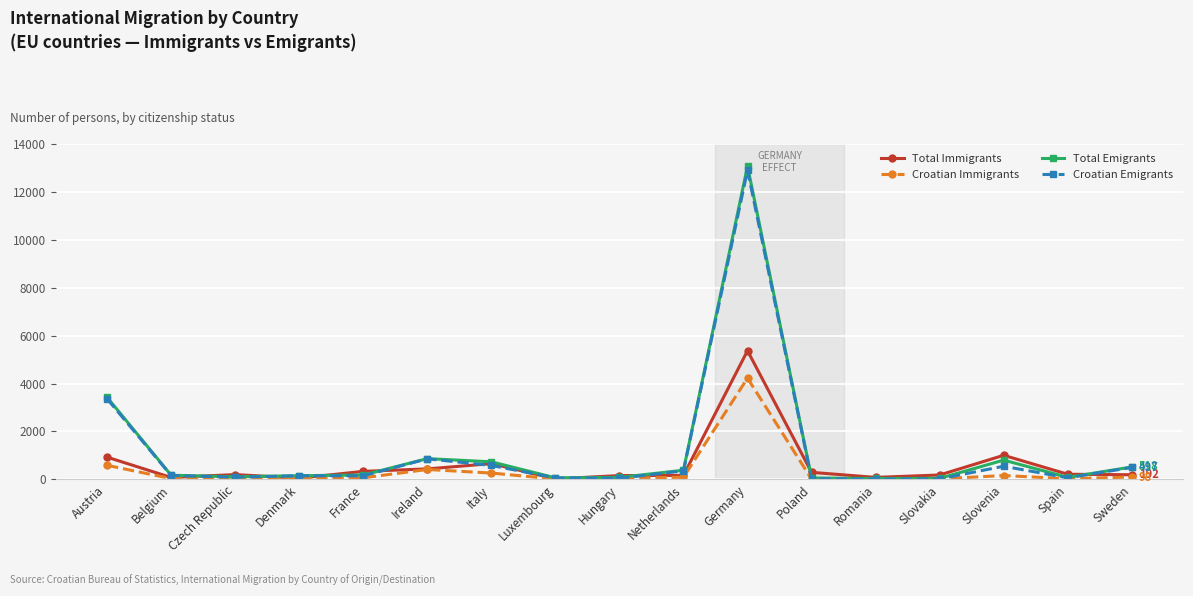

What is the smallest value displayed?

5